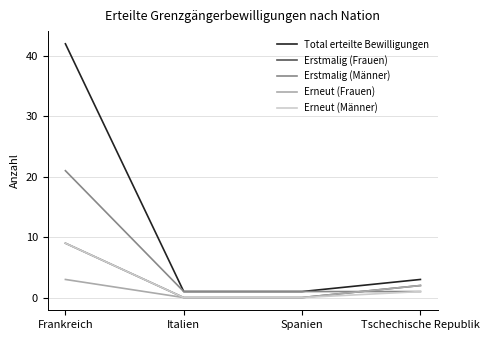

At which category is the sum across all series the highest?

Frankreich